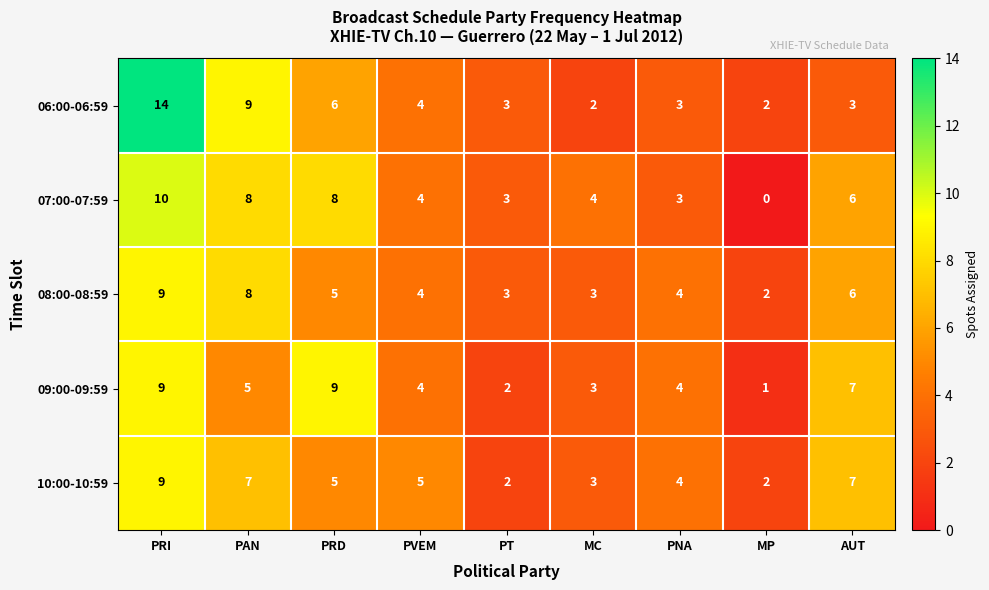

What is the sum of the 09:00-09:59 values at PRD and MC?

12